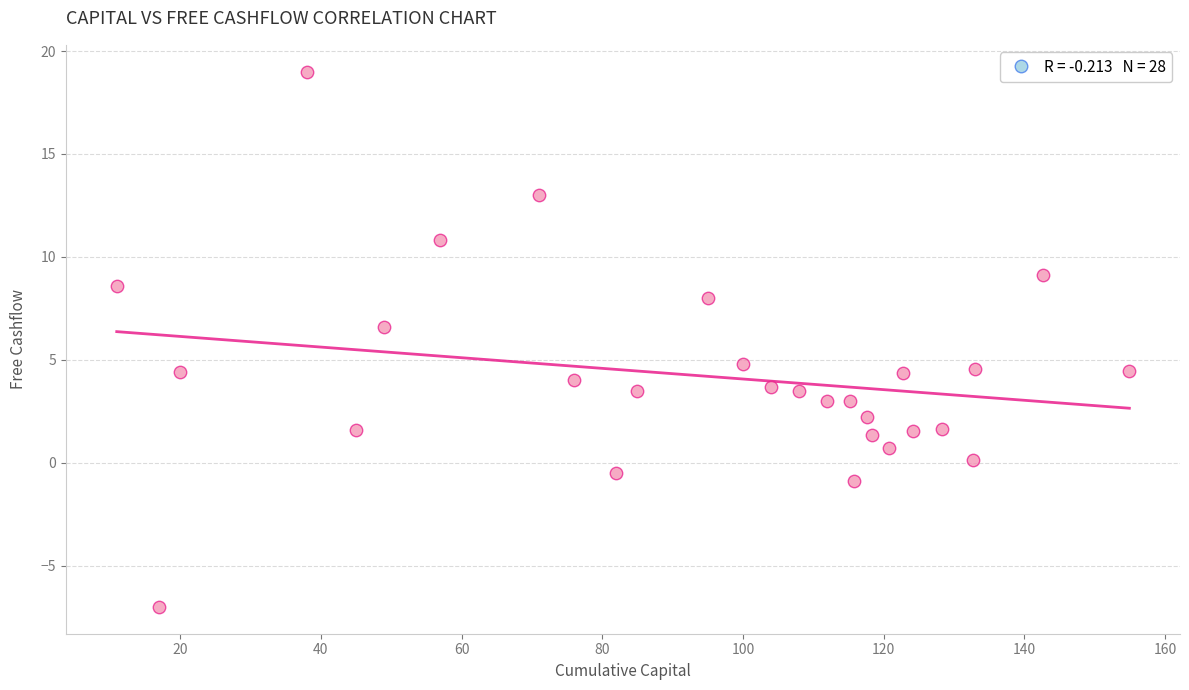

What Y value in the scatter plot is closest to 6?

6.6